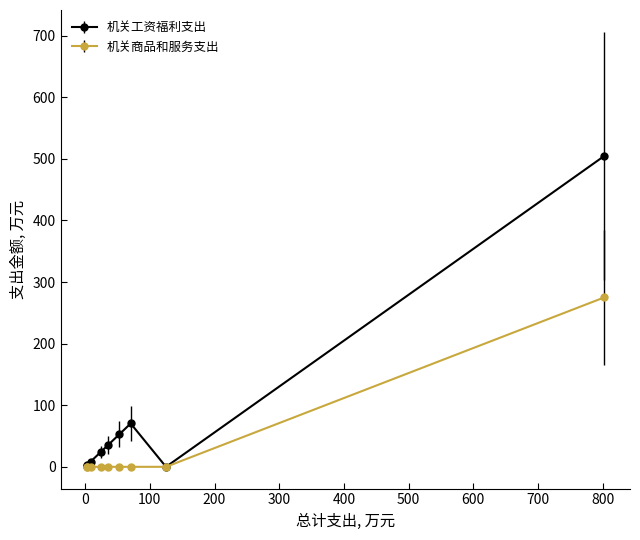

Which series has the widest spread of values?

机关工资福利支出